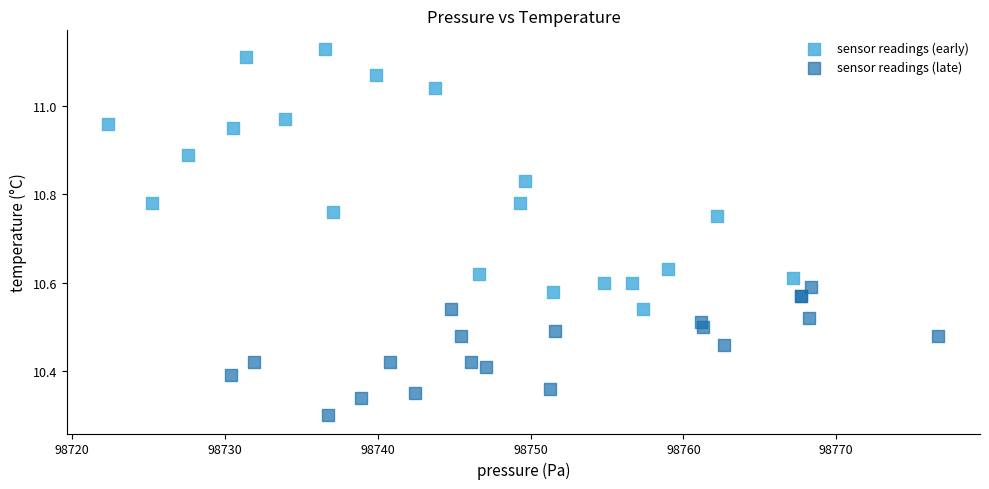

What are all the series names shown in the legend?

sensor readings (early), sensor readings (late)